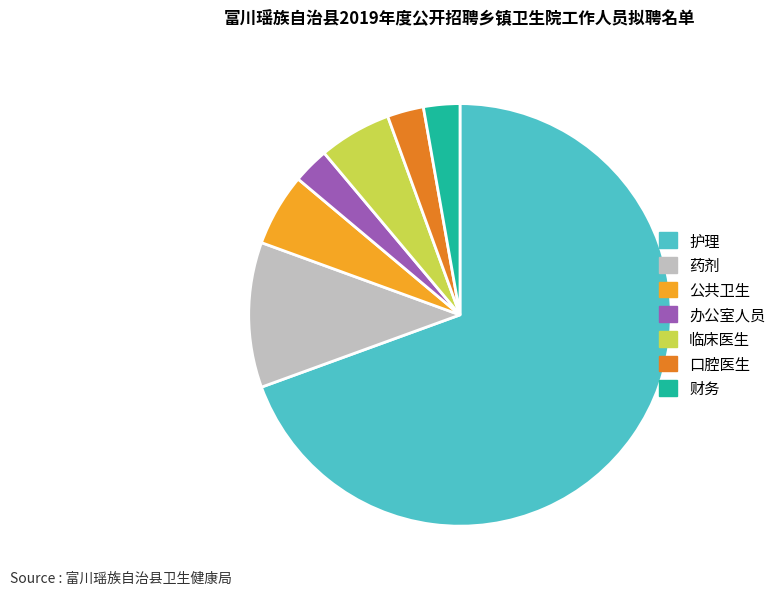

Is 临床医生 the majority of the pie?

No